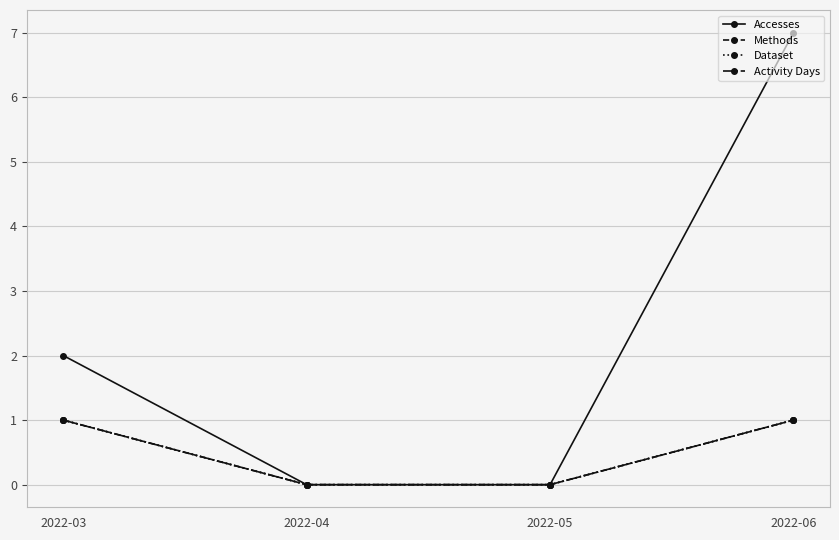

Is this an area chart (filled region under the line)?

No